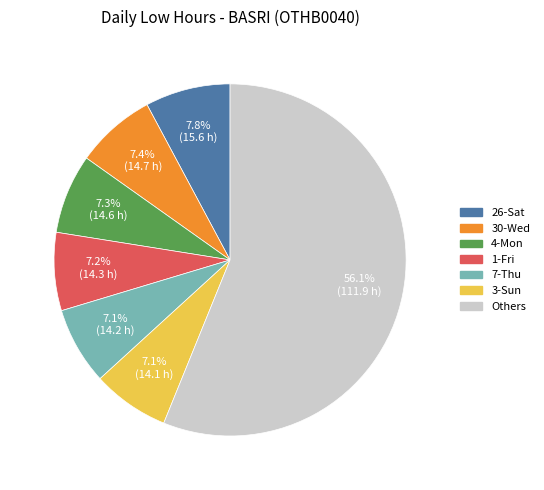

Does any single category account for the majority?

Yes